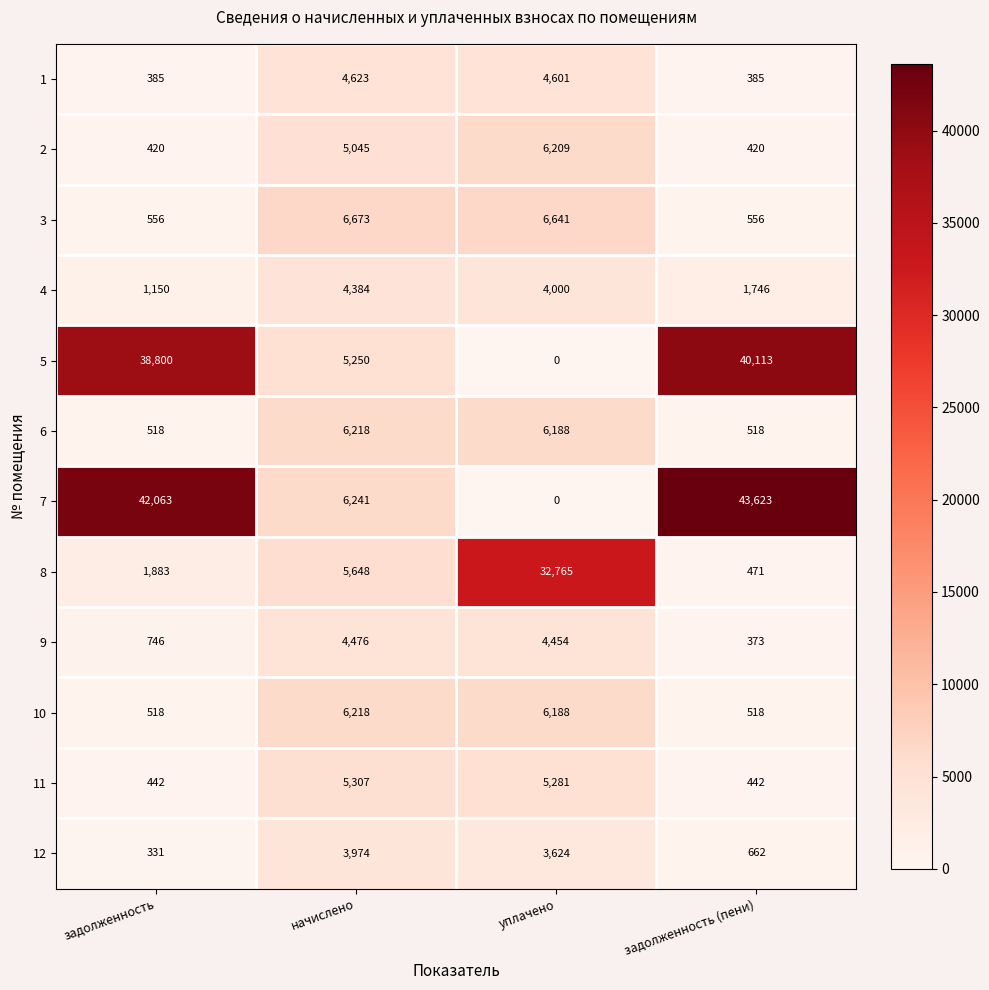

Which series has the widest spread of values?

7